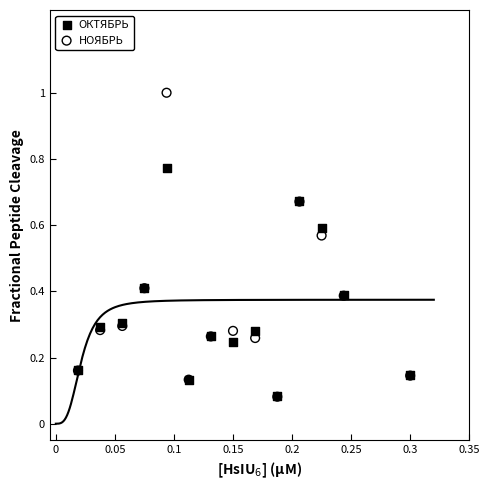

What are all the series names shown in the legend?

ОКТЯБРЬ, НОЯБРЬ